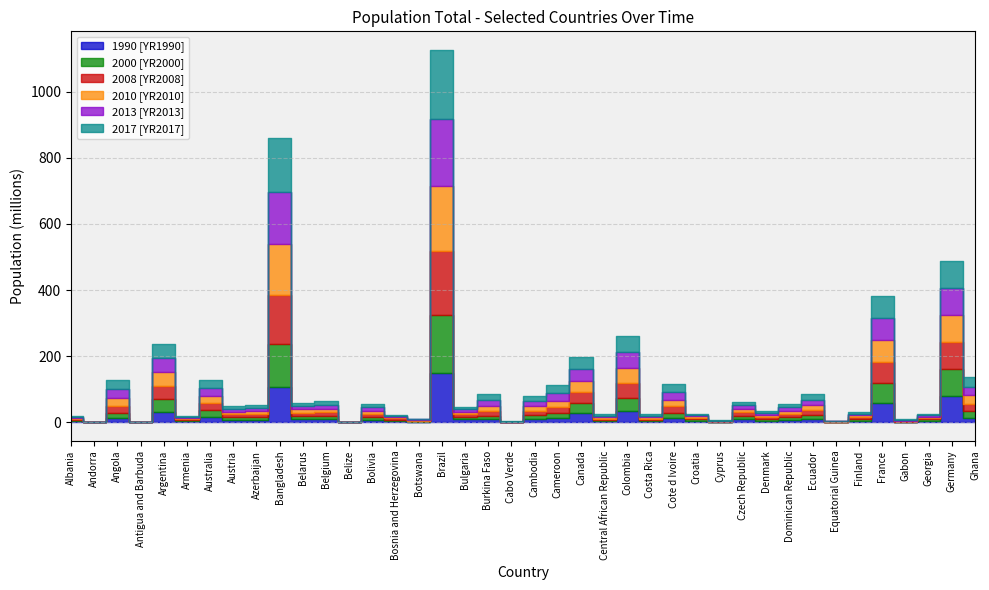

The 2010 [YR2010] series shows 113643493 at France. True or false?

False